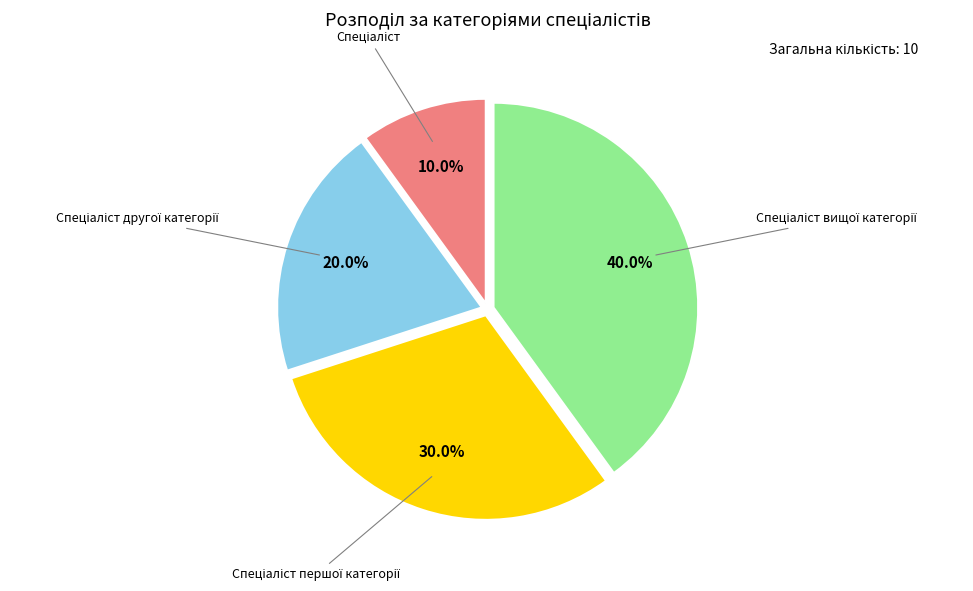

Is there a majority slice in this chart?

No